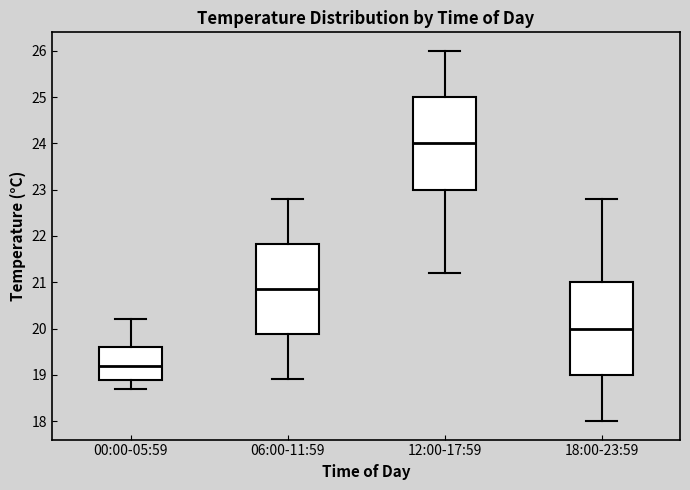

Where does the upper whisker of the box for 18:00-23:59 end on the y-axis? The values are not printed on the chart, so give them approximately, as read against the axis.

22.8